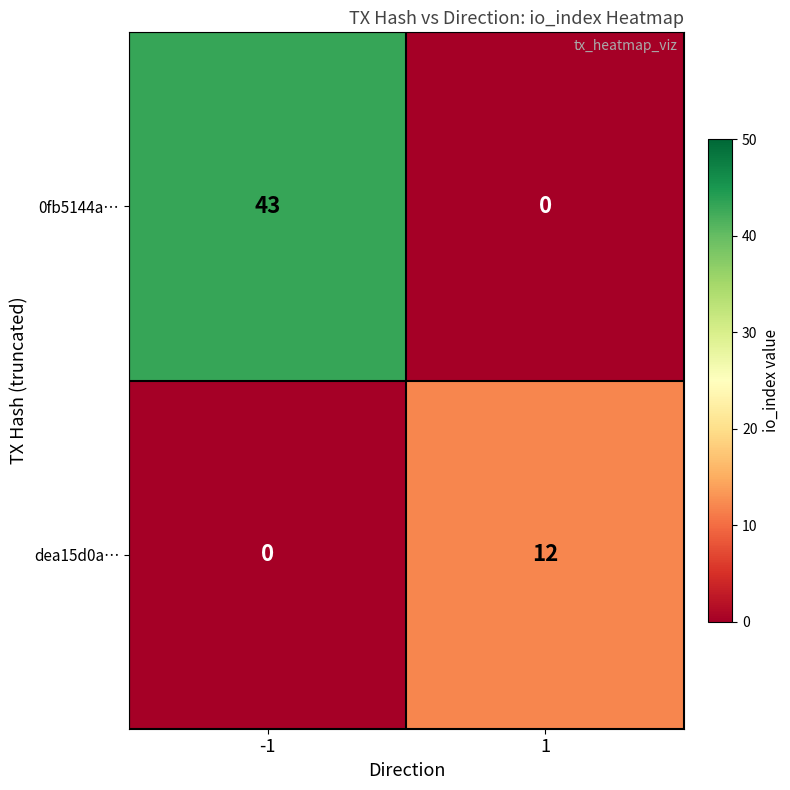

What is the sum of the 0fb5144a… values at -1 and 1?

43